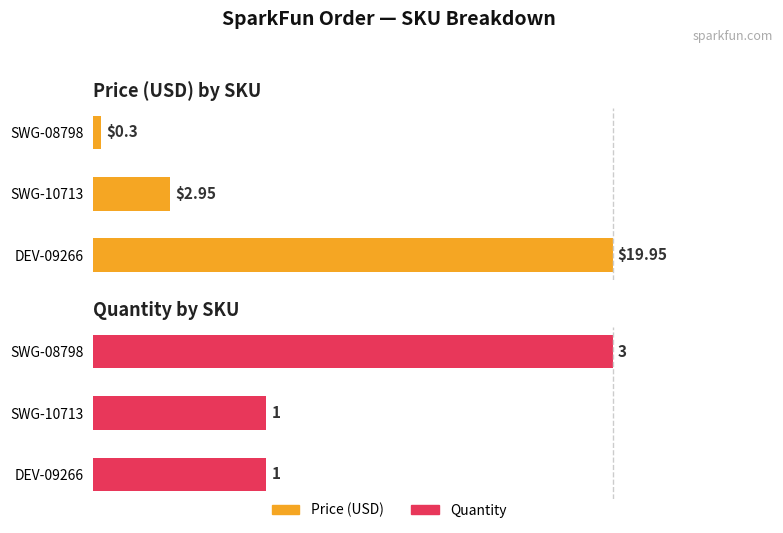

How many groups of bars are there?

3